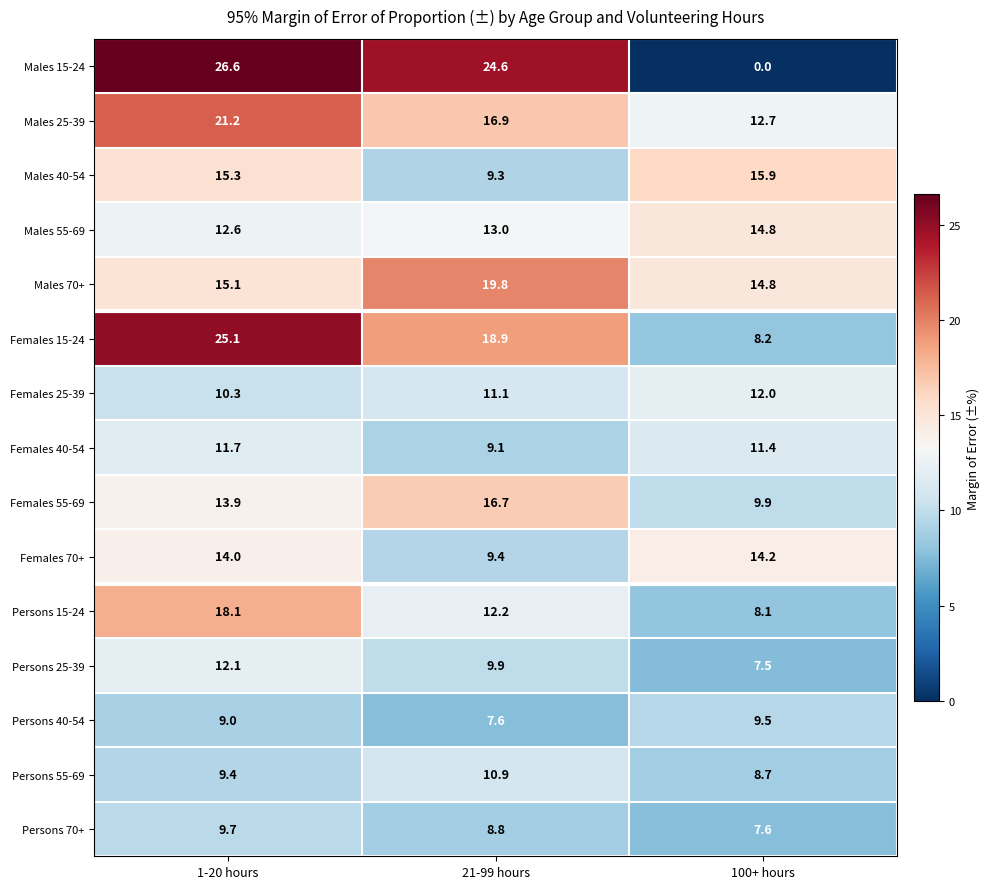

What is the total value across all series at 100+ hours?

155.3